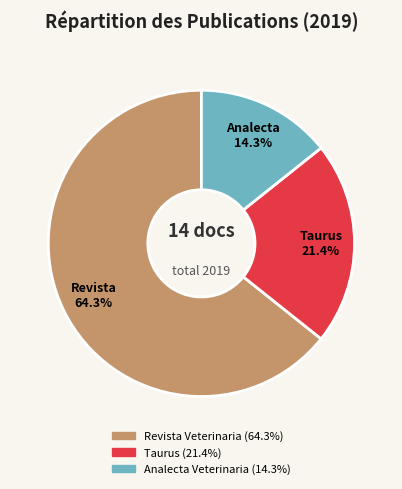

True or false: Revista Veterinaria accounts for 64% of the total.

True